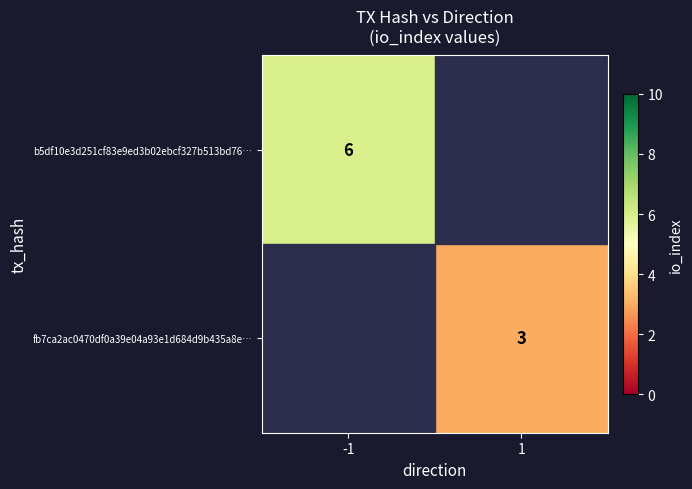

Is the value of b5df10e3d251cf83e9ed3b02ebcf327b513bd76… at -1 greater than the value of fb7ca2ac0470df0a39e04a93e1d684d9b435a8e… at 1?

Yes